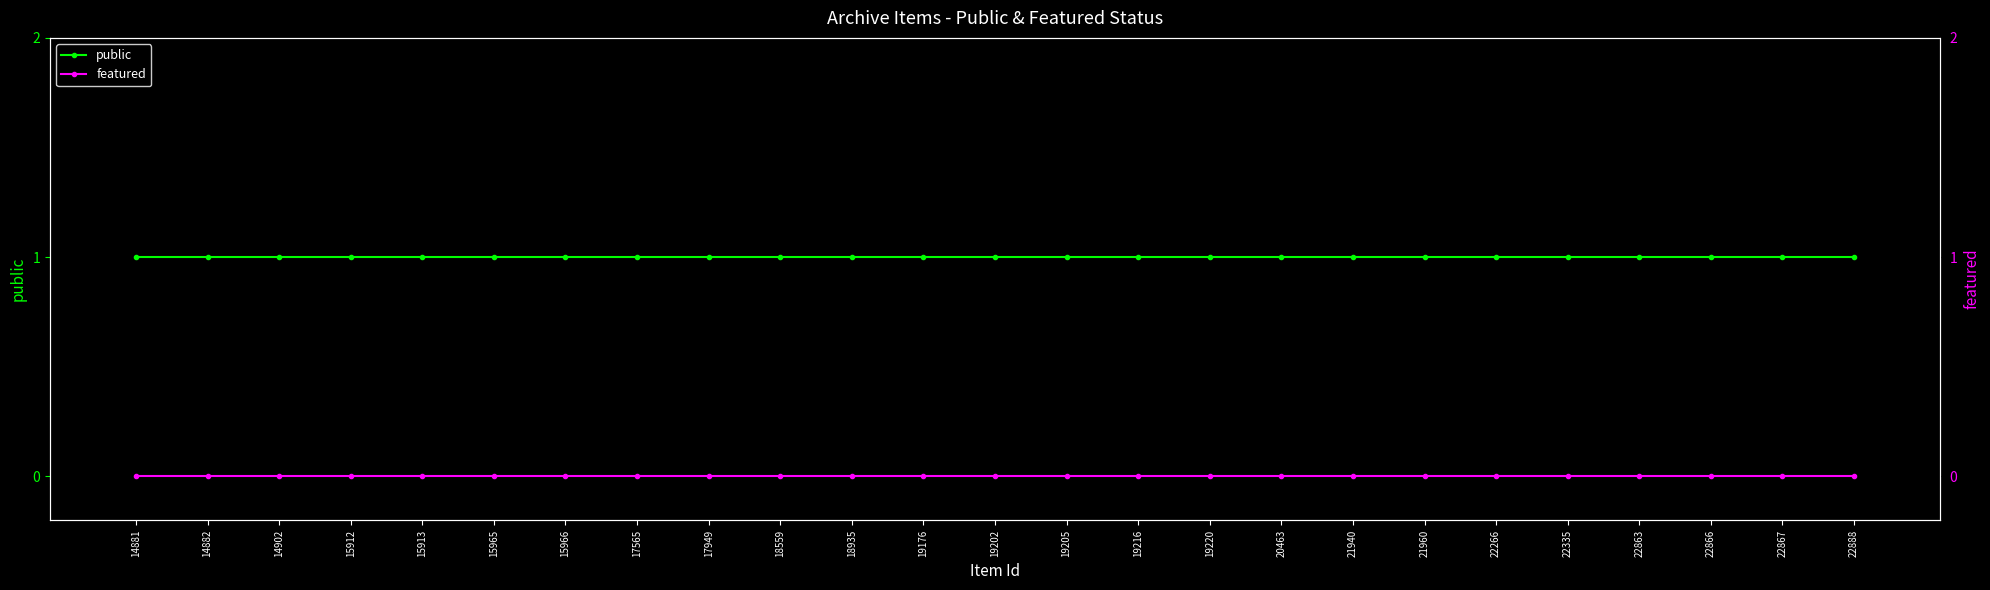

What are all the series names shown in the legend?

public, featured